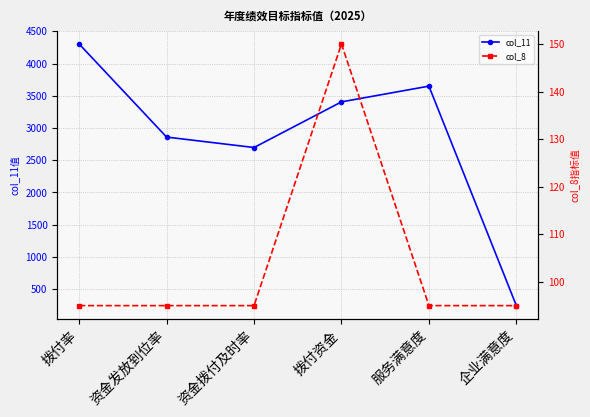

Rank the series by their maximum value, from highest to lowest.

col_11, col_8